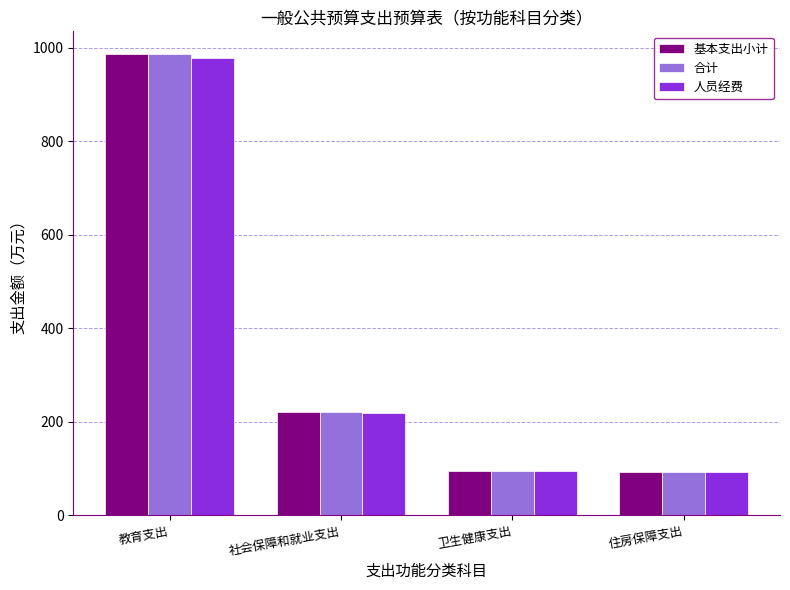

Is the value of 合计 at 教育支出 greater than the value of 基本支出小计 at 社会保障和就业支出?

Yes